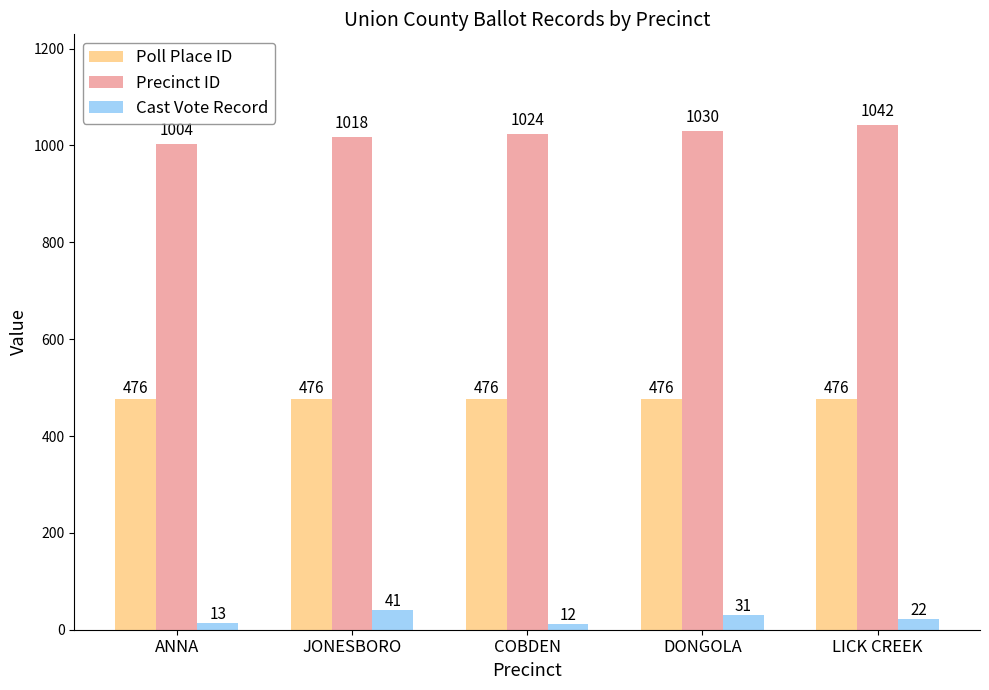

What is the label of the 5th bar from the left?

LICK CREEK